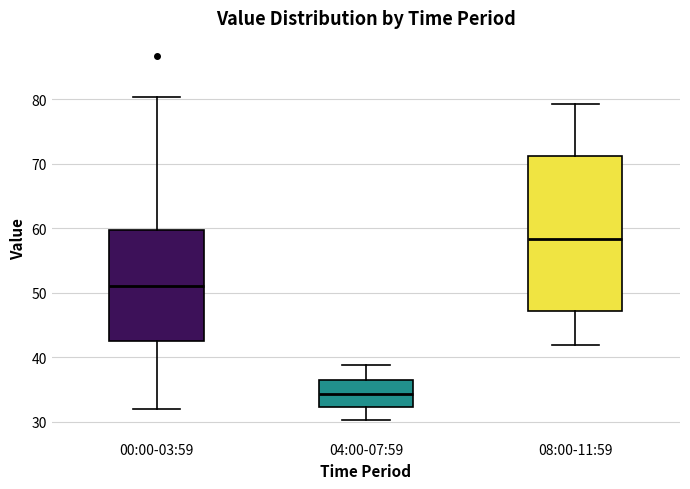

Reading left to right, transcribe this box plot: for each box, give where its median line is, the range the box spans, and where its two whiskers end, as read against the y-axis. The values are not printed on the chart, so give them approximately, as read against the axis.

00:00-03:59: median 51, box 42 to 60, whiskers 32 to 80
04:00-07:59: median 34, box 32 to 37, whiskers 30 to 39
08:00-11:59: median 58, box 47 to 71, whiskers 42 to 79